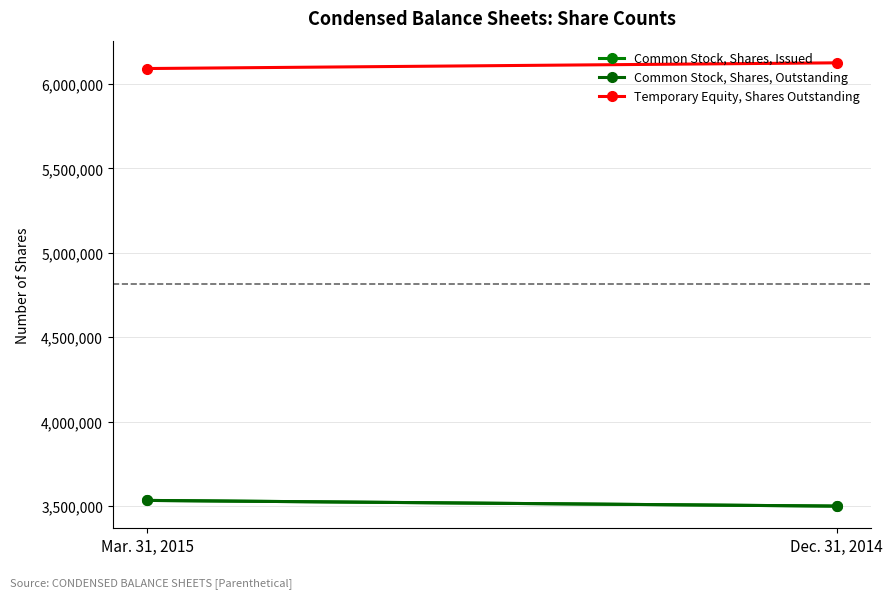

Reading left to right, what are all the values shown in this chart?

Common Stock, Shares, Issued: 3533192	3499410
Common Stock, Shares, Outstanding: 3533192	3499410
Temporary Equity, Shares Outstanding: 6091533	6125315